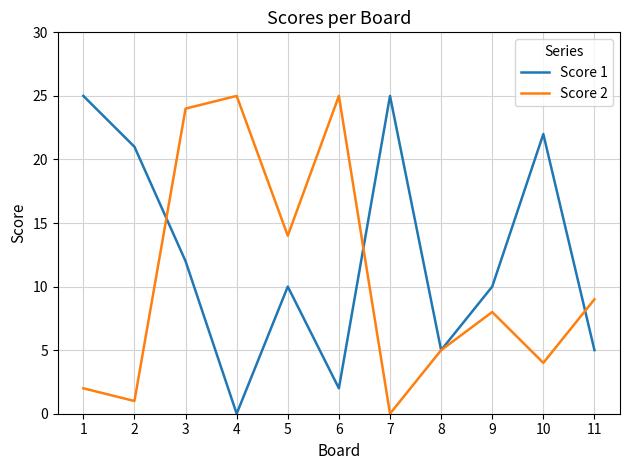

At 3, list the series in order from smallest to largest.

Score 1, Score 2